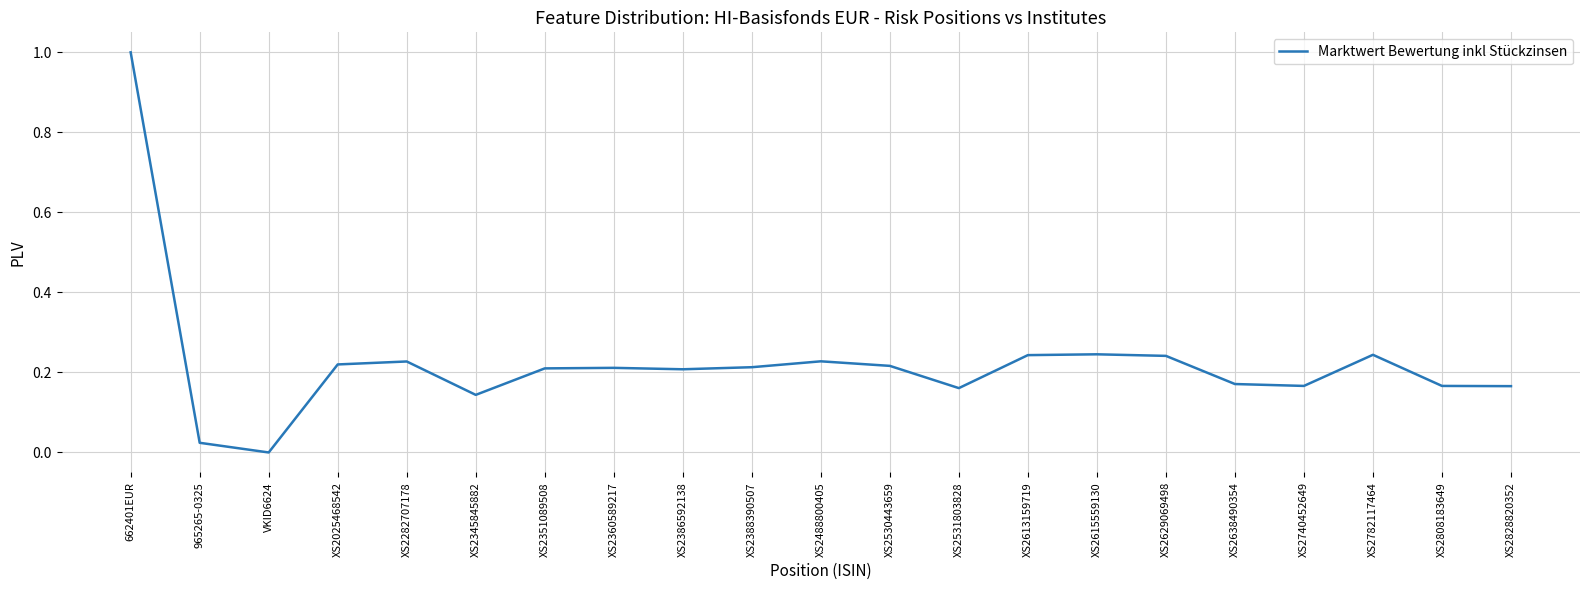

The chart shows a value of 0.2 at XS2386592138. True or false?

True